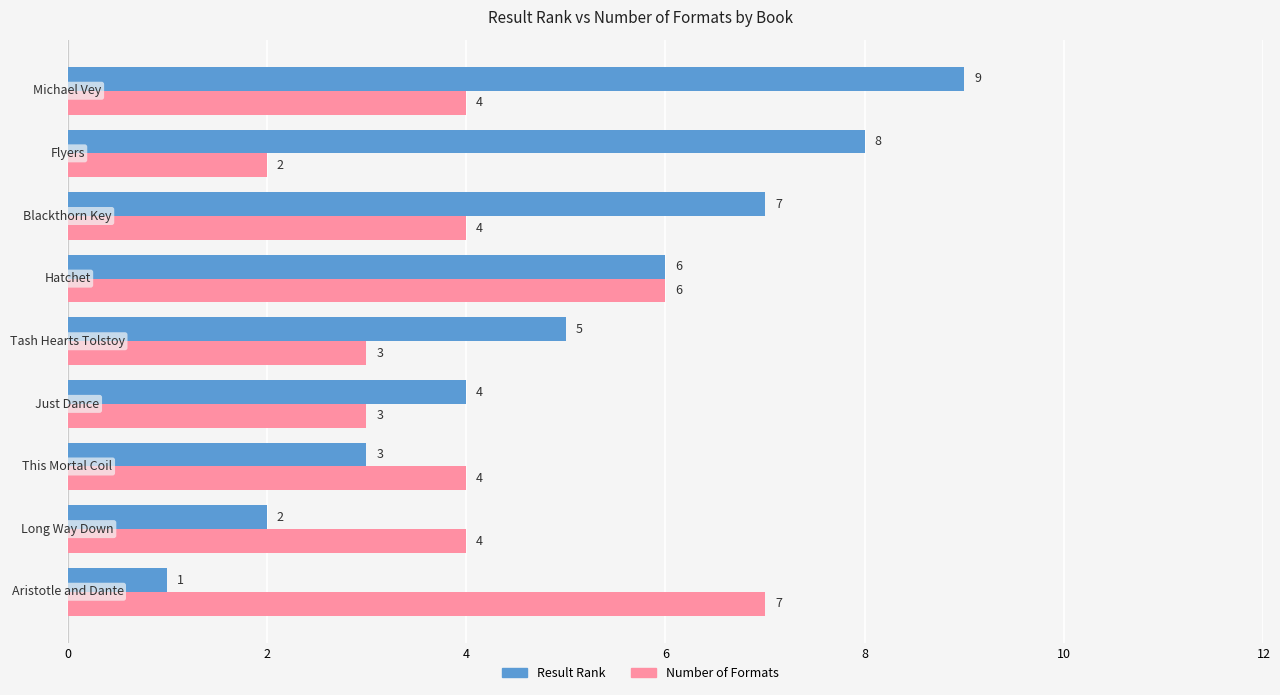

Which series has the largest range (max minus min)?

Result Rank